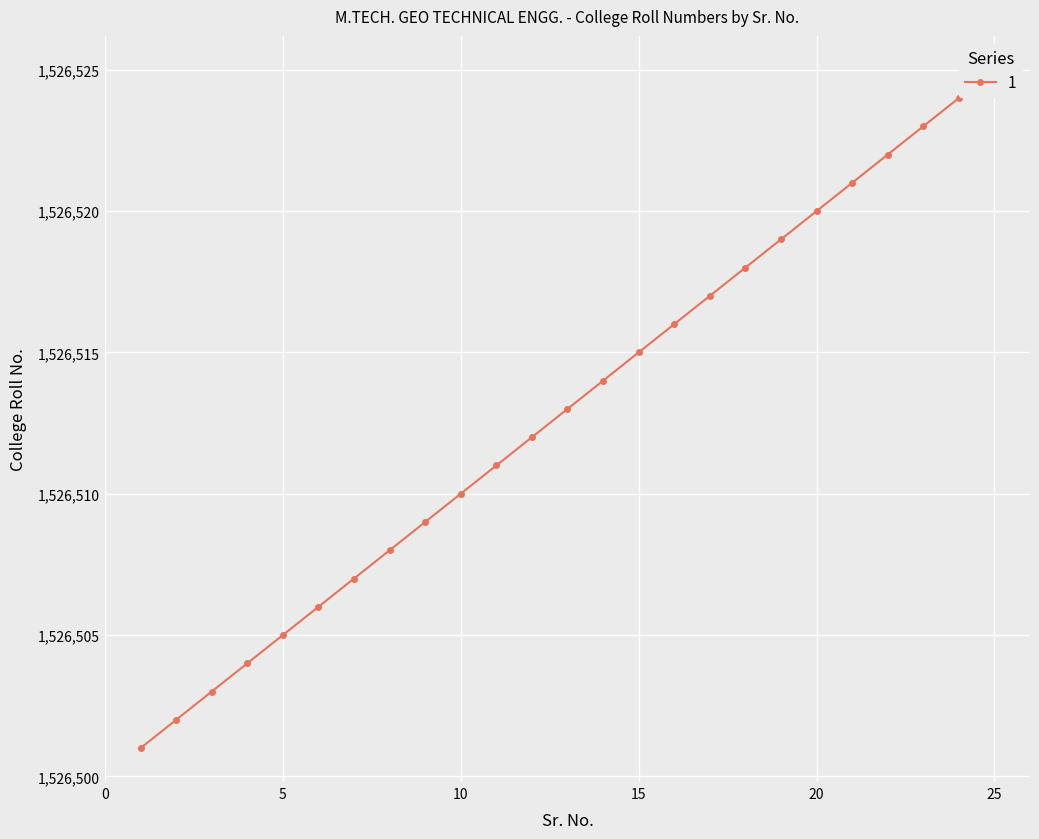

Is it true that the value at 25 is 1526525?

True